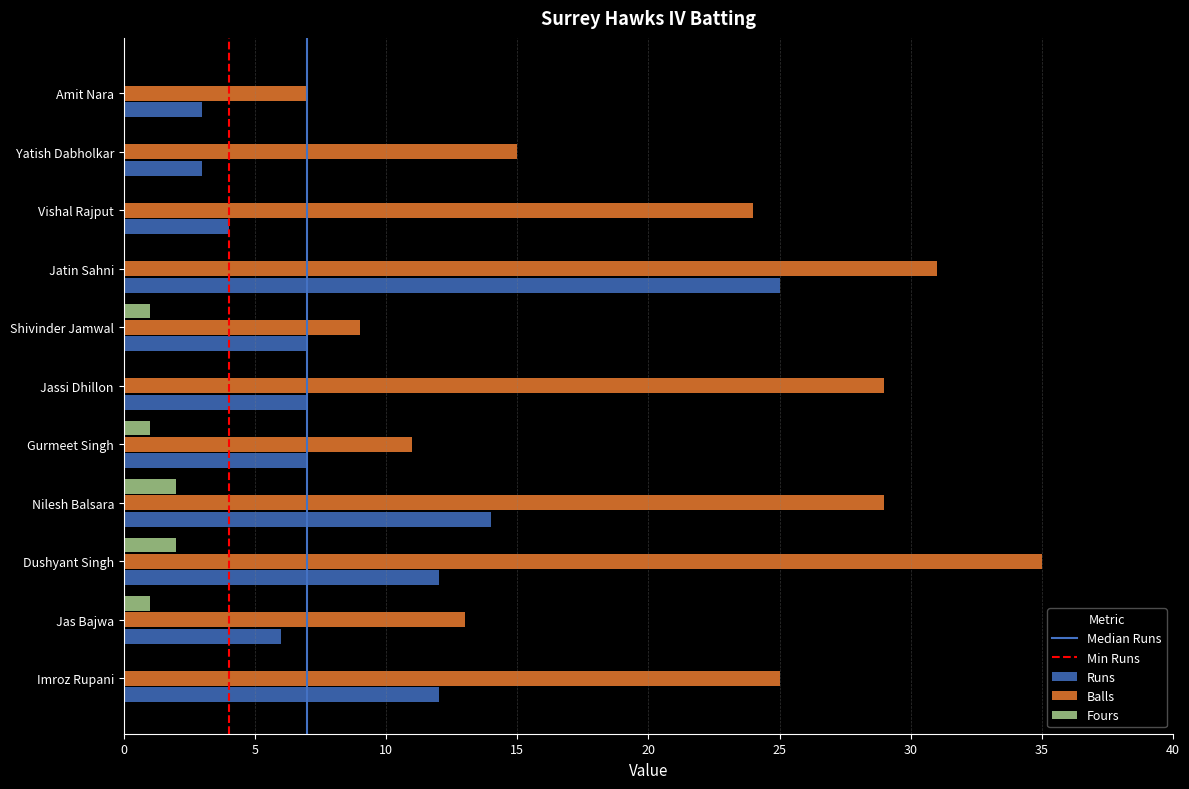

Is it true that Fours equals 1 at Shivinder Jamwal?

True